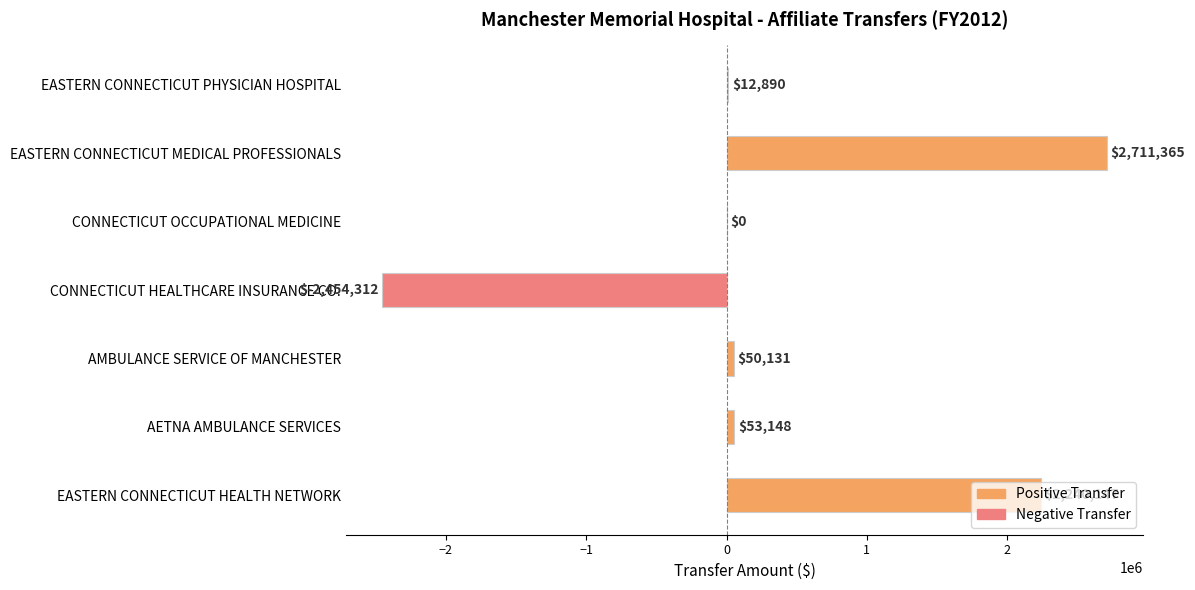

At which category does the chart reach its peak across all series?

EASTERN CONNECTICUT MEDICAL PROFESSIONALS